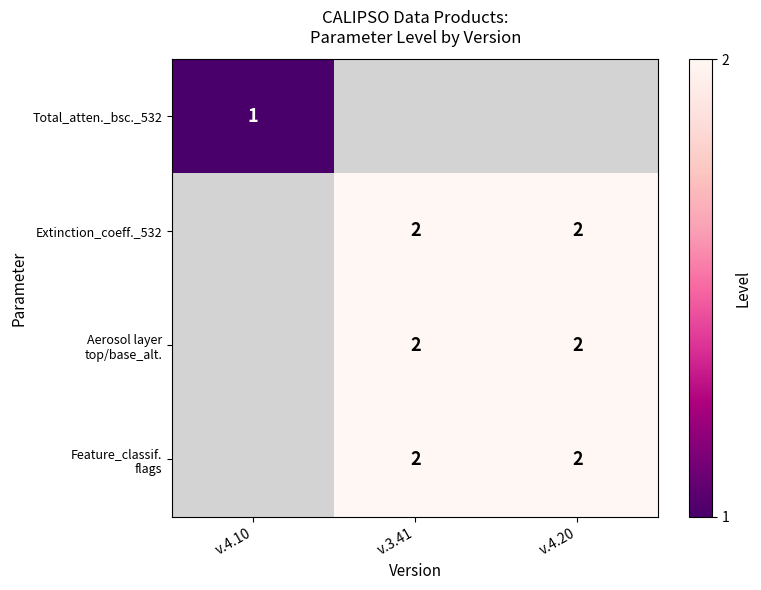

Is it true that Extinction_coeff._532 equals 1 at v.3.41?

False